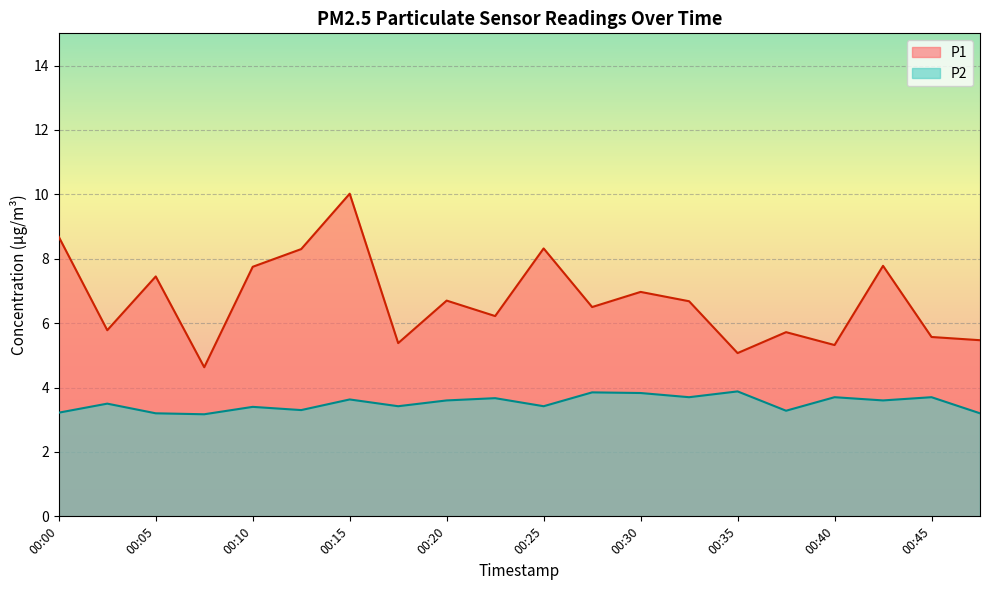

Count the number of categories in the chart.

20